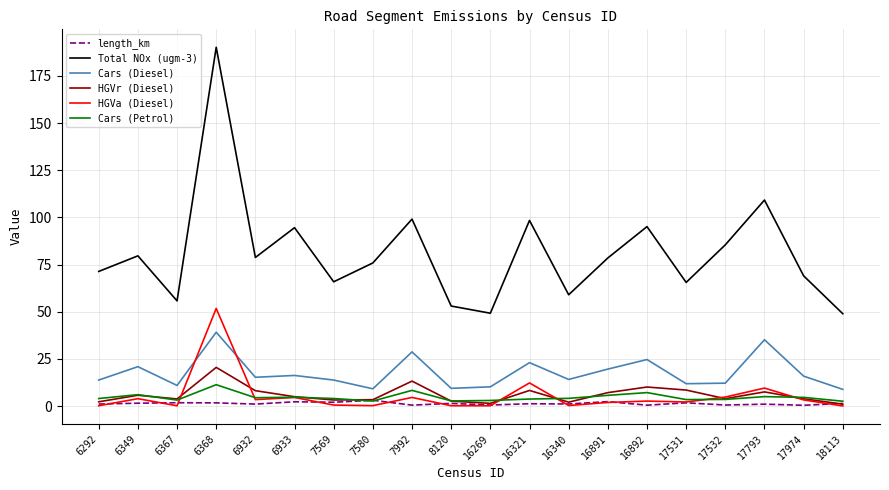

The value of HGVa (Diesel) at 18113 is 0.0. True or false?

True